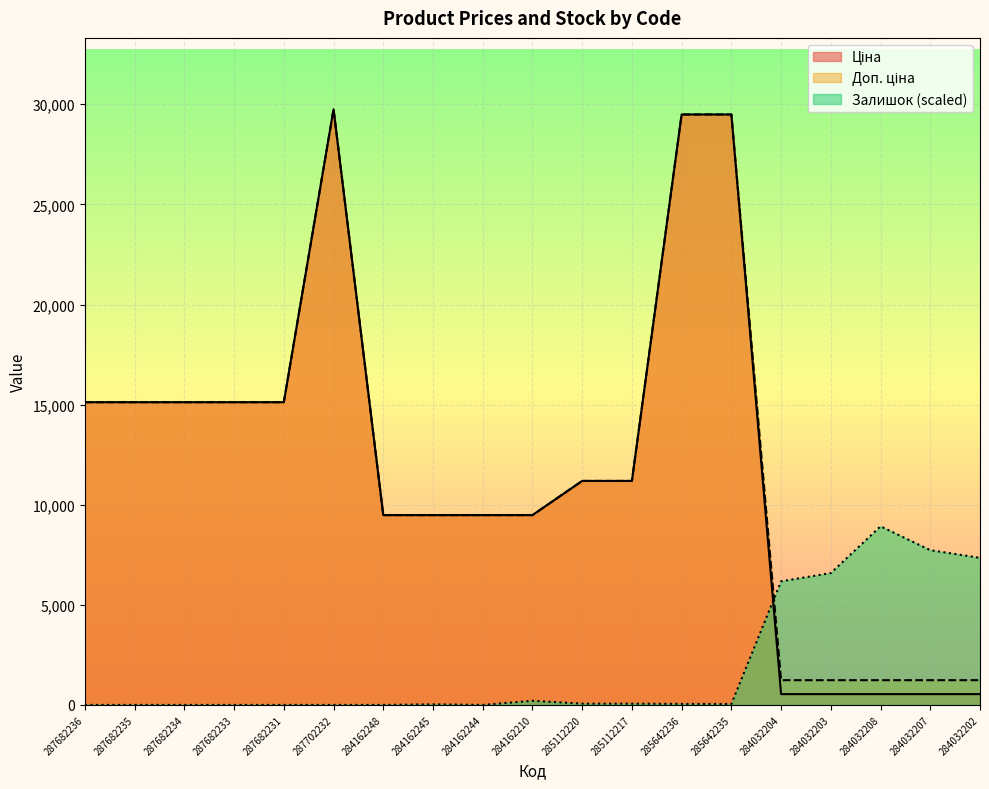

How many categories are shown in the chart?

19